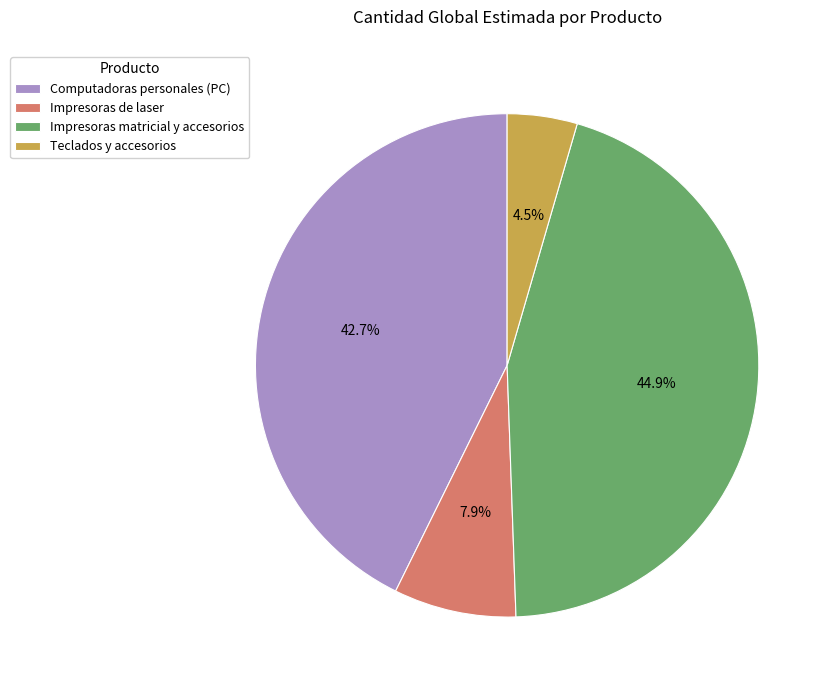

Do Computadoras personales (PC) and Impresoras matricial y accesorios together represent more than half of the pie?

Yes